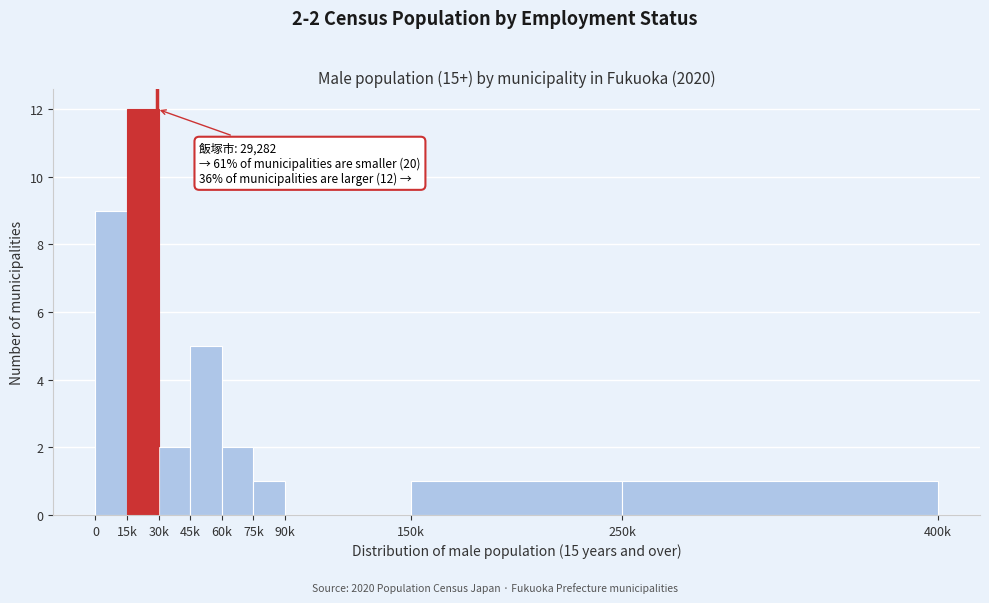

Reading left to right, what are all the values shown in this chart?

0=9	15k=12	30k=2	45k=5	60k=2	75k=1	90k=0	150k=1	250k=1